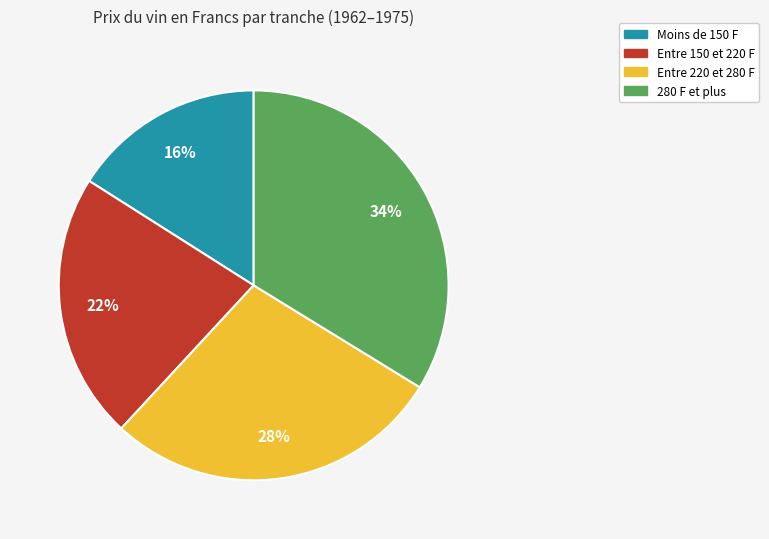

To the nearest percent, what is the difference between the largest and smallest slice percentages?

18%